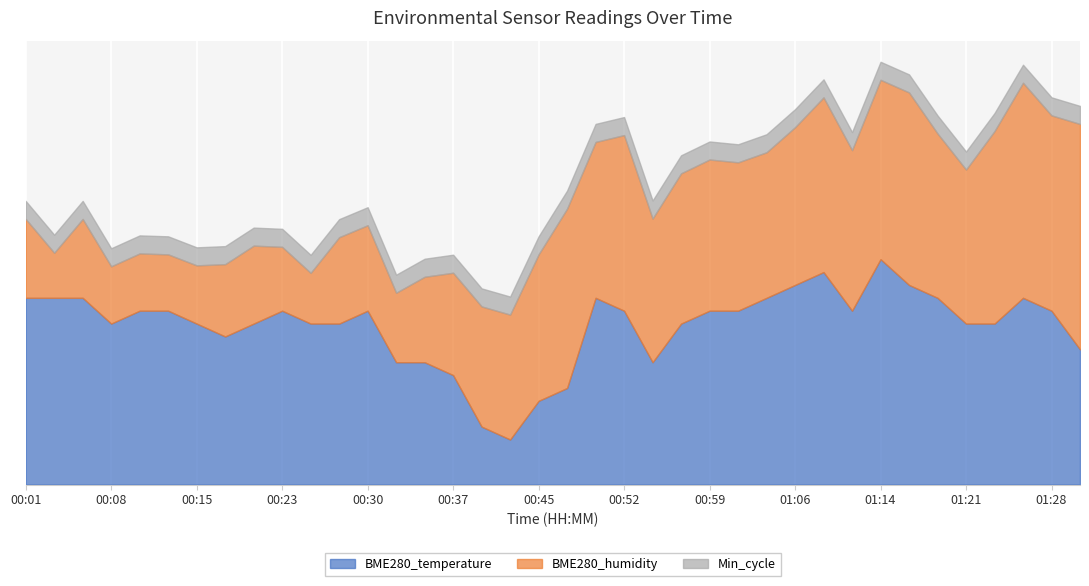

True or false: Min_cycle and BME280_humidity intersect in this chart.

False